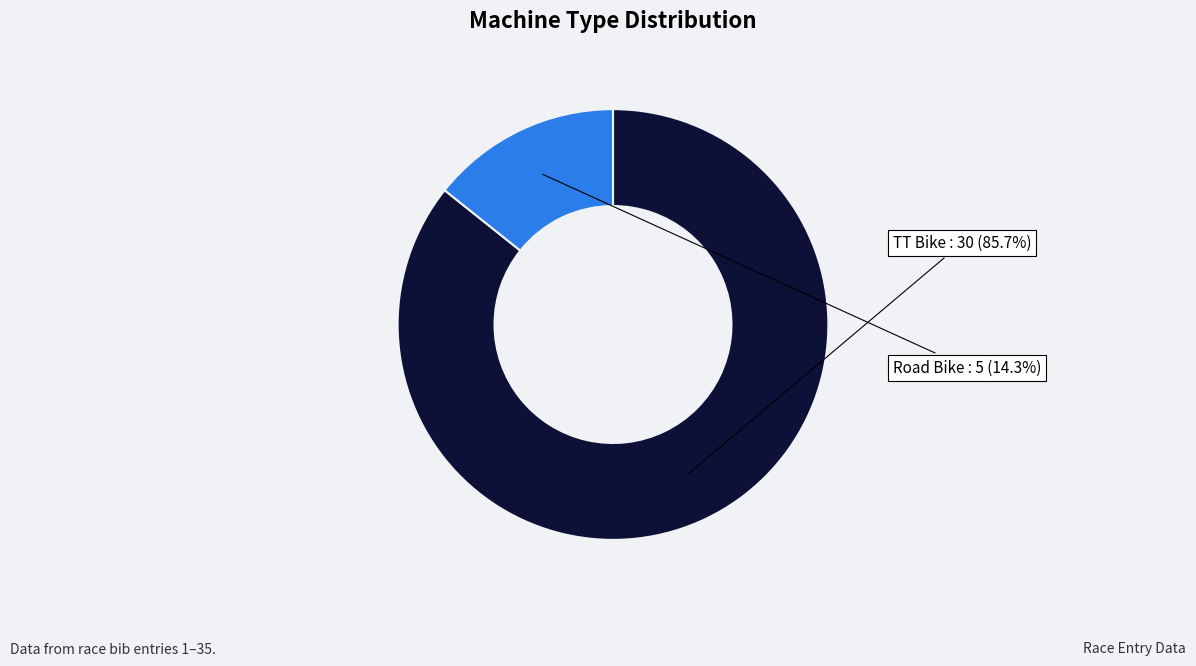

Is there a majority slice in this chart?

Yes